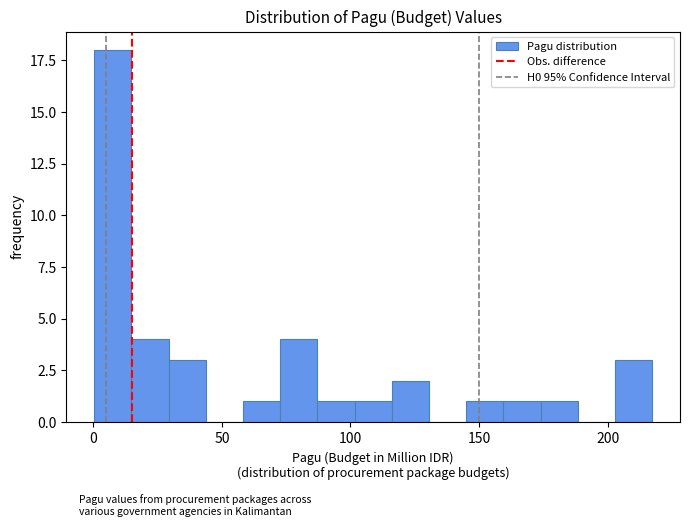

Around what value on the x-axis is the tallest bar? Give the approximate position of its centre, as read against the axis.

10